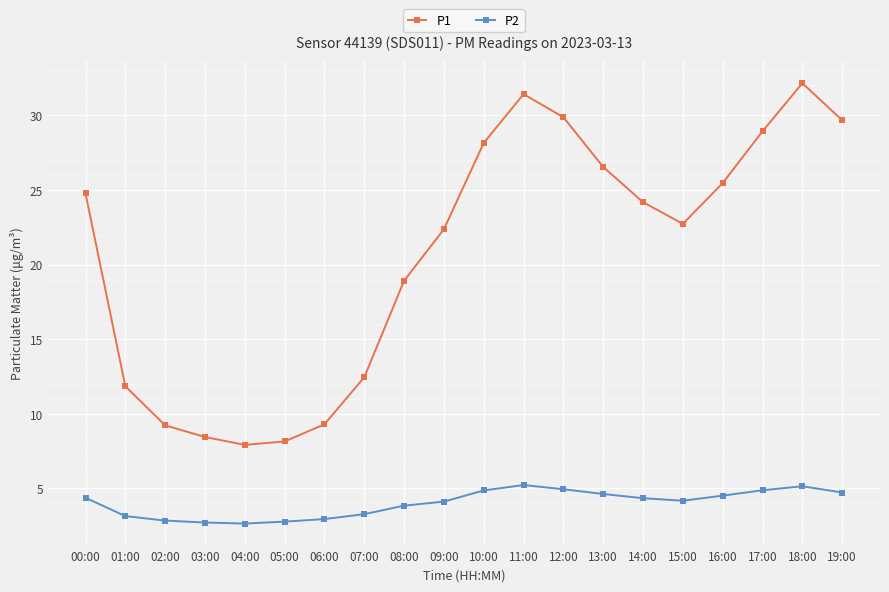

What is the label of the 2nd point from the left?

01:00